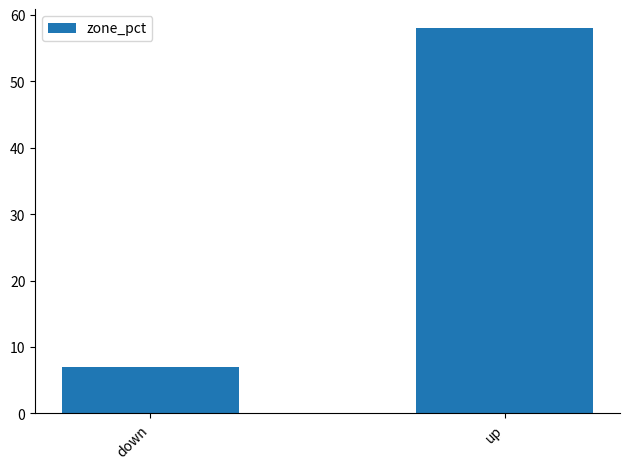

What is the minimum value shown in the chart?

7